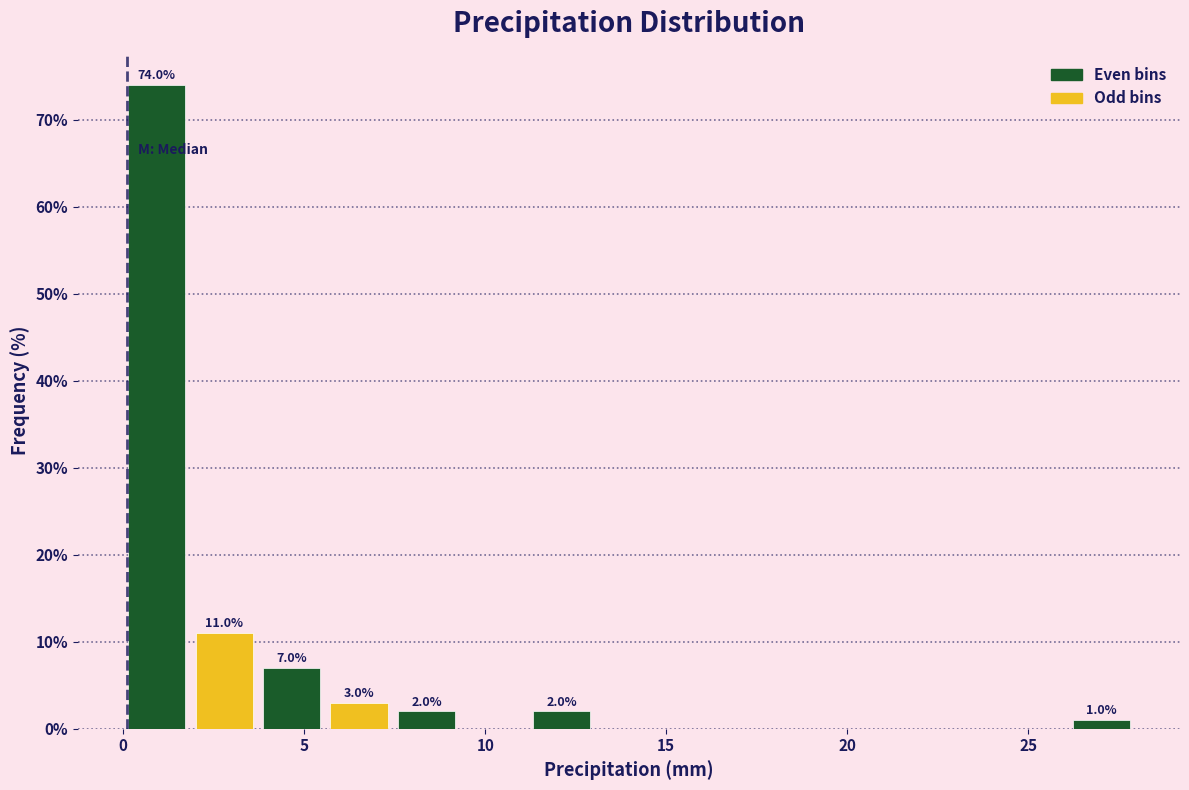

Around what value on the x-axis is the tallest bar? Give the approximate position of its centre, as read against the axis.

1.0